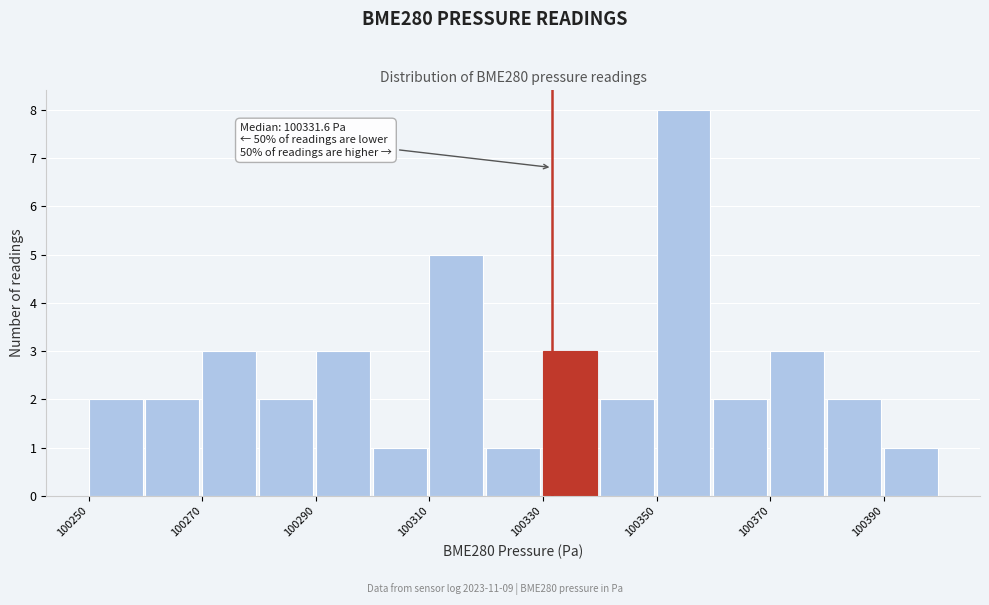

Over which range of the x-axis is the bar tallest?

100350 to 100360